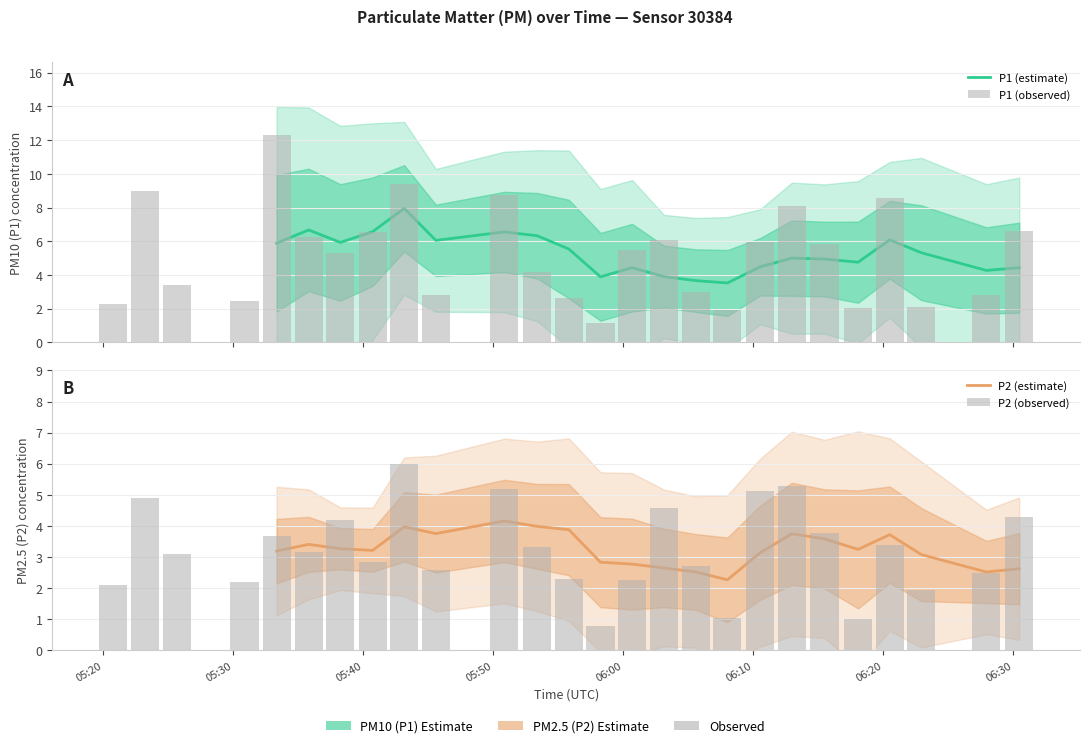

How many values in P2 (estimate) are above zero?

22